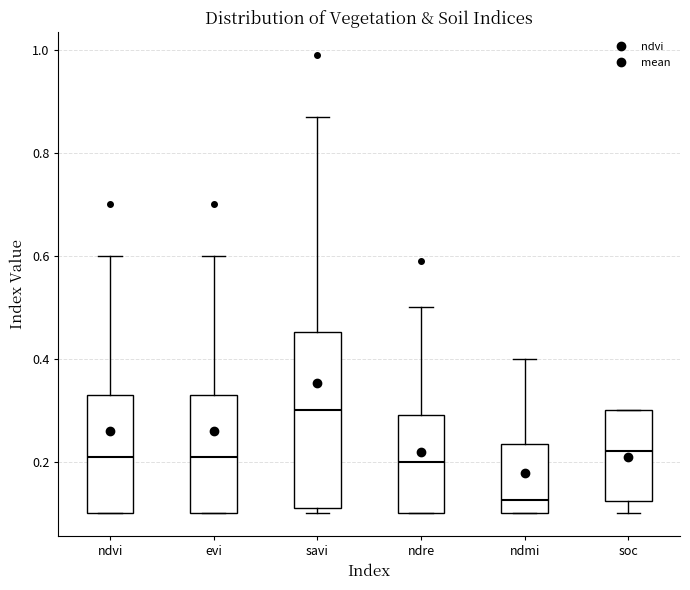

Reading left to right, transcribe this box plot: for each box, give where its median line is, the range the box spans, and where its two whiskers end, as read against the y-axis. The values are not printed on the chart, so give them approximately, as read against the axis.

ndvi: median 0.22, box 0.10 to 0.34, whiskers 0.10 to 0.60
evi: median 0.22, box 0.10 to 0.34, whiskers 0.10 to 0.60
savi: median 0.30, box 0.12 to 0.46, whiskers 0.10 to 0.88
ndre: median 0.20, box 0.10 to 0.30, whiskers 0.10 to 0.50
ndmi: median 0.12, box 0.10 to 0.24, whiskers 0.10 to 0.40
soc: median 0.22, box 0.12 to 0.30, whiskers 0.10 to 0.30